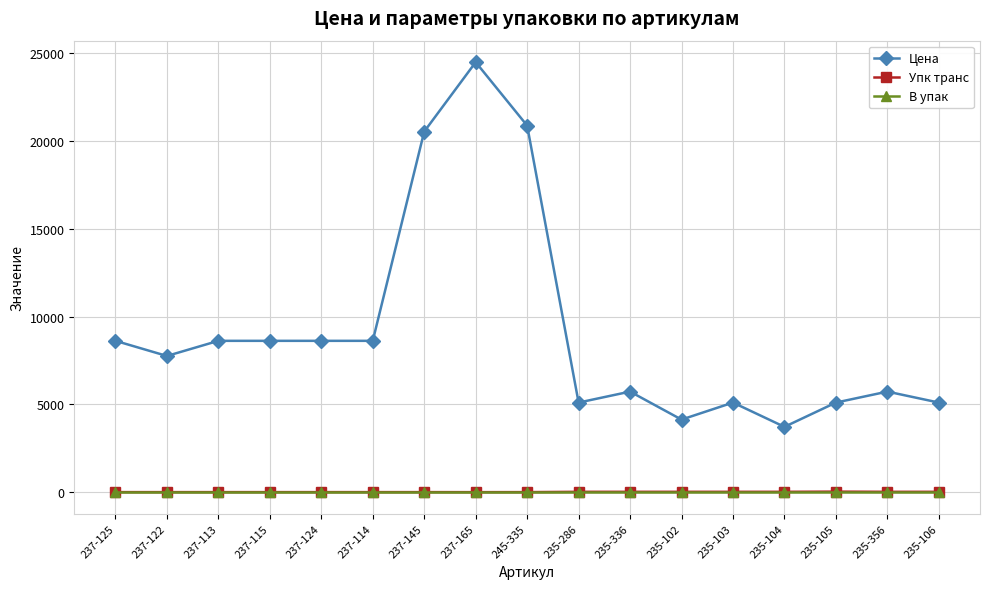

What is the lowest value of the Цена series?

3718.8